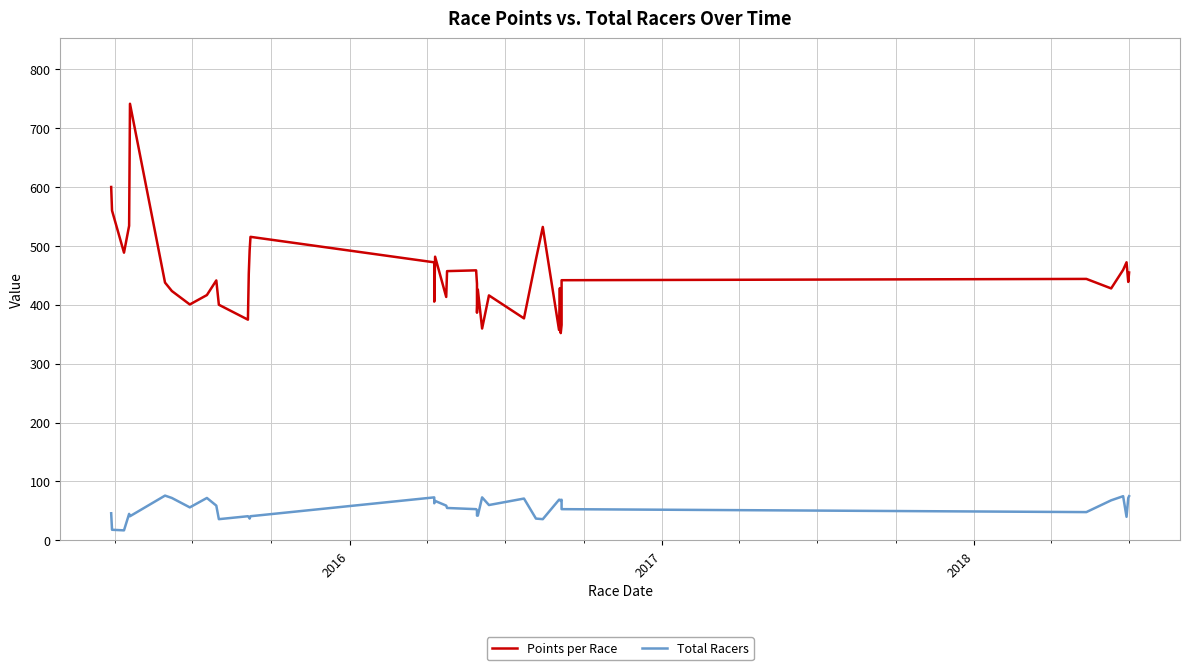

What is the lowest value of the Points per Race series?

351.9